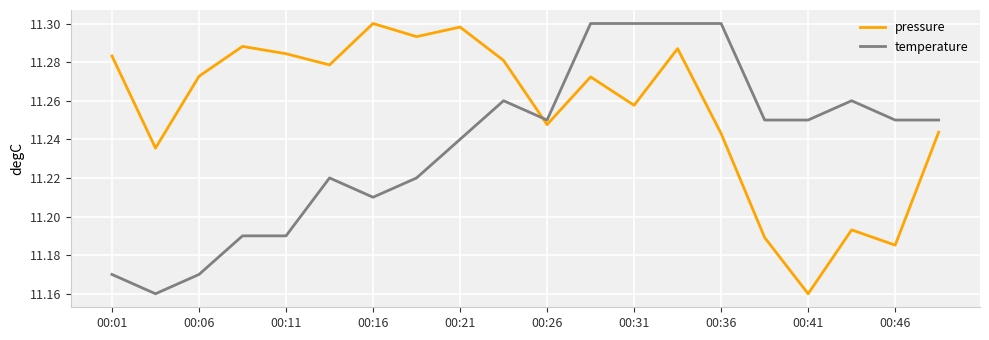

List the series in order of their overall mean, lowest first.

temperature, pressure